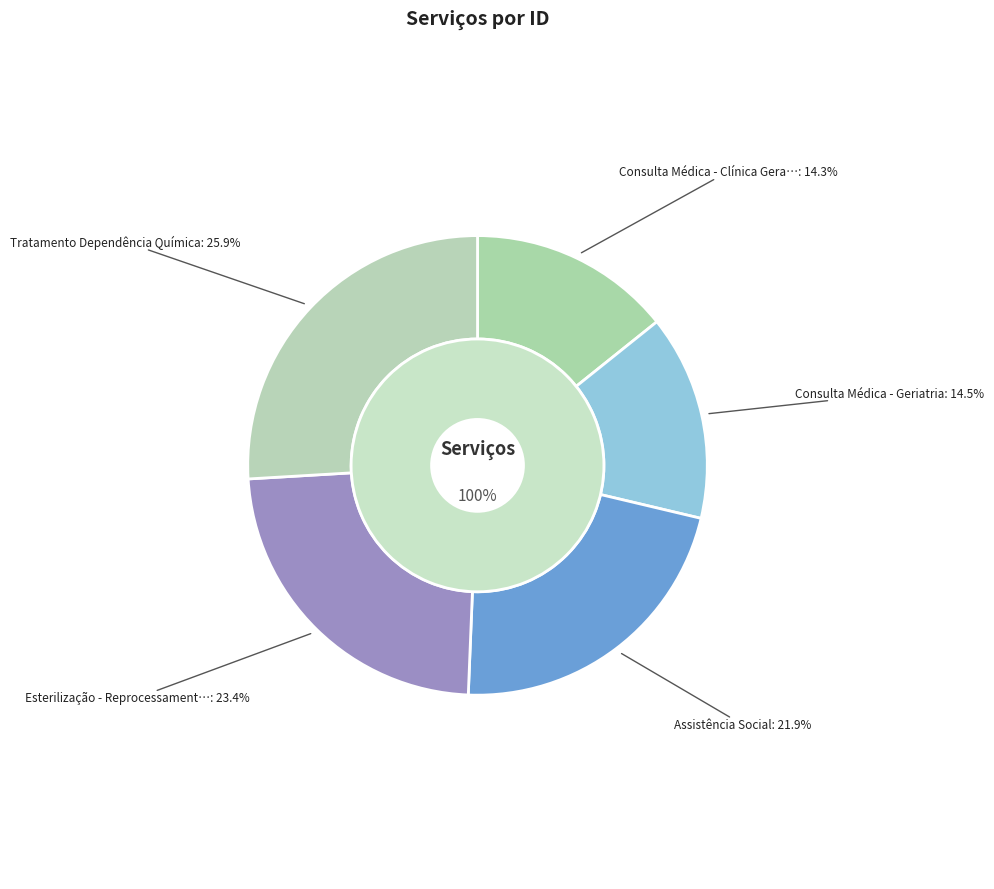

To the nearest percent, what is the combined percentage of 12939: Assistência Social and 16586: Tratamento Dependência Química?

48%